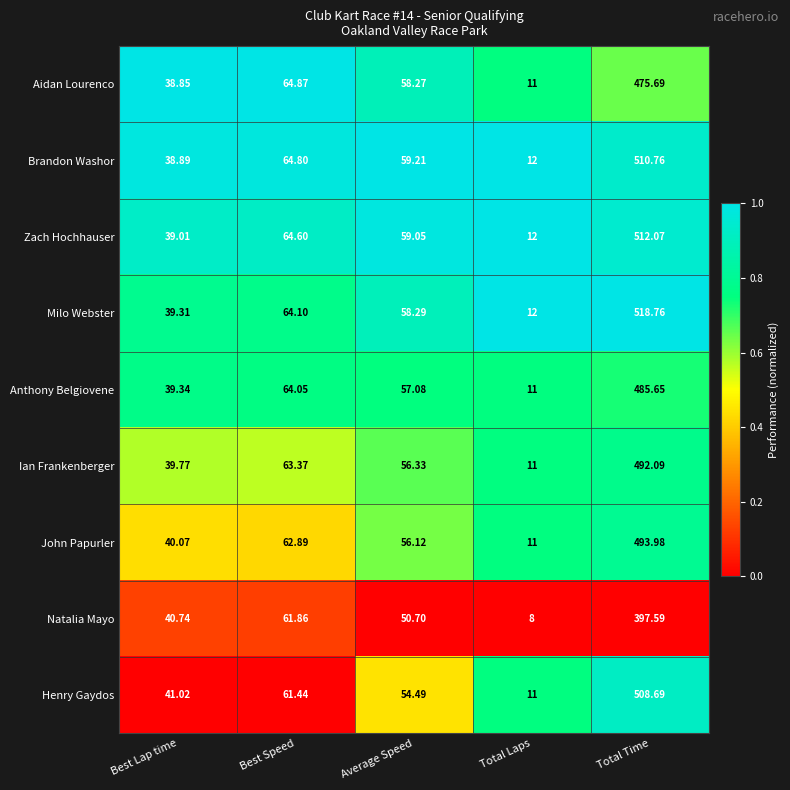

List the labels in order of Aidan Lourenco value, smallest first.

Total Laps, Best Lap time, Average Speed, Best Speed, Total Time